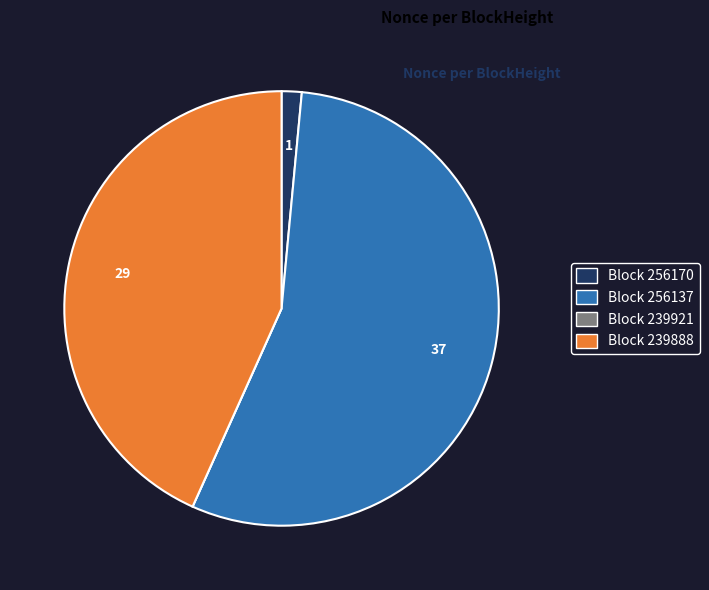

Is there any slice that represents more than half of the pie?

Yes